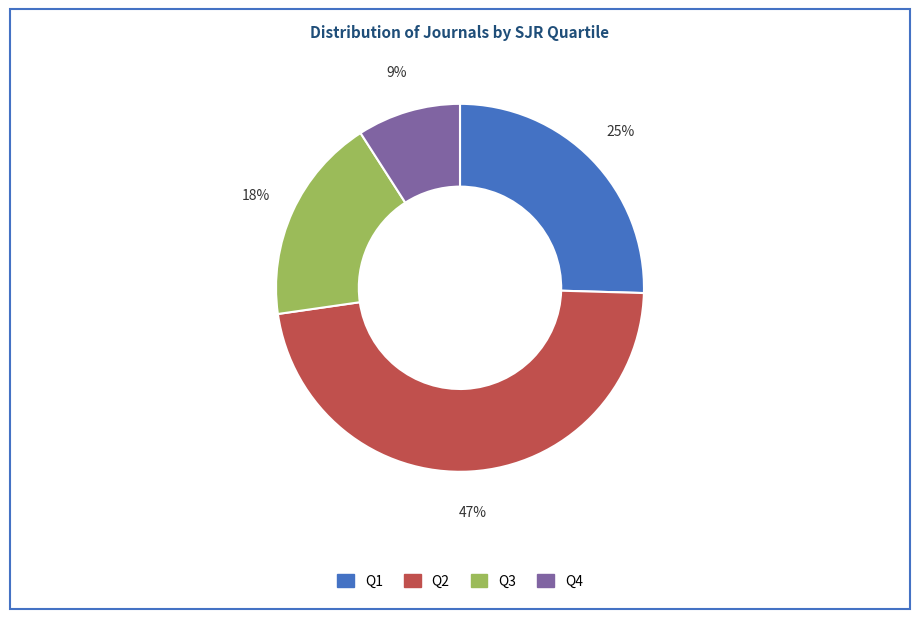

To the nearest percent, what is the difference between the Q4 and Q2 slice percentages?

38%